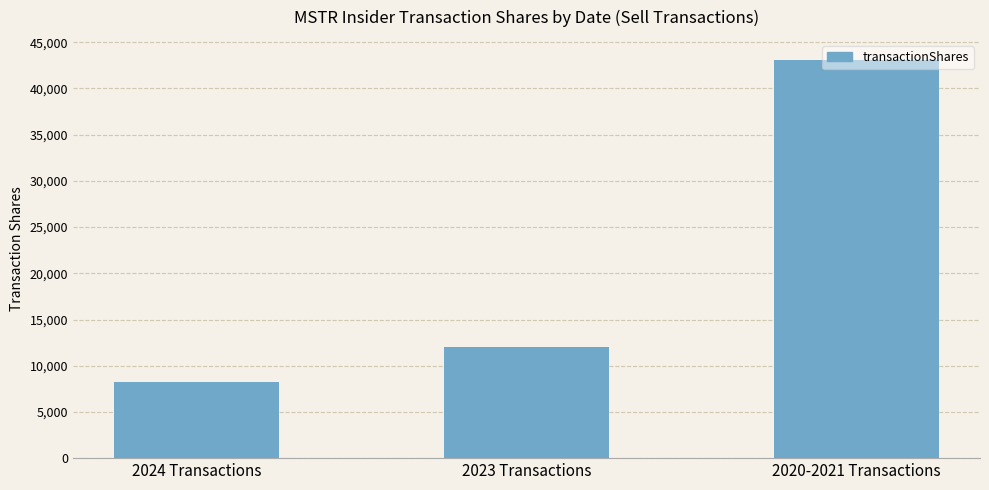

How many bars are there in total?

3